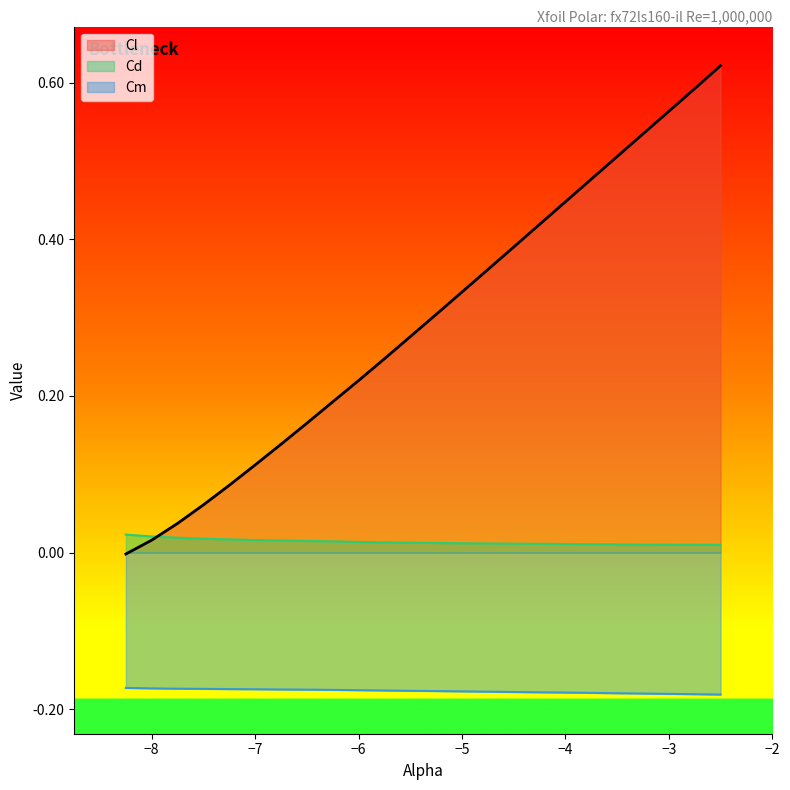

True or false: Cm and Cl cross at least once.

False